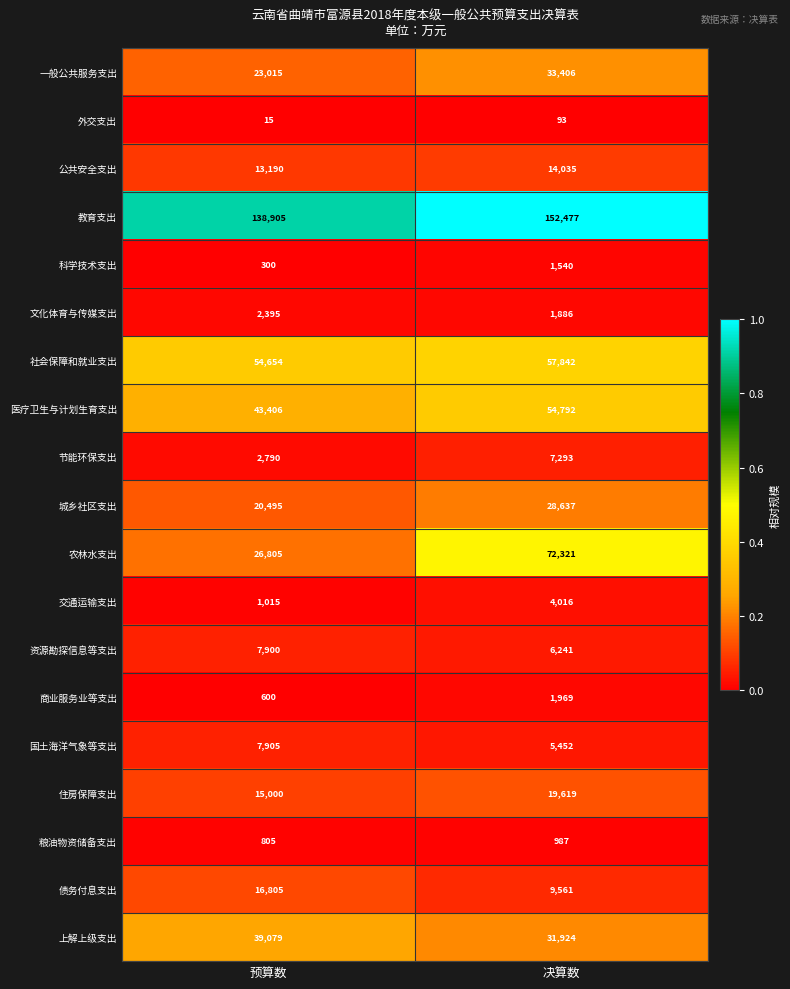

What is the difference between the 医疗卫生与计划生育支出 values at 预算数 and 决算数?

11386